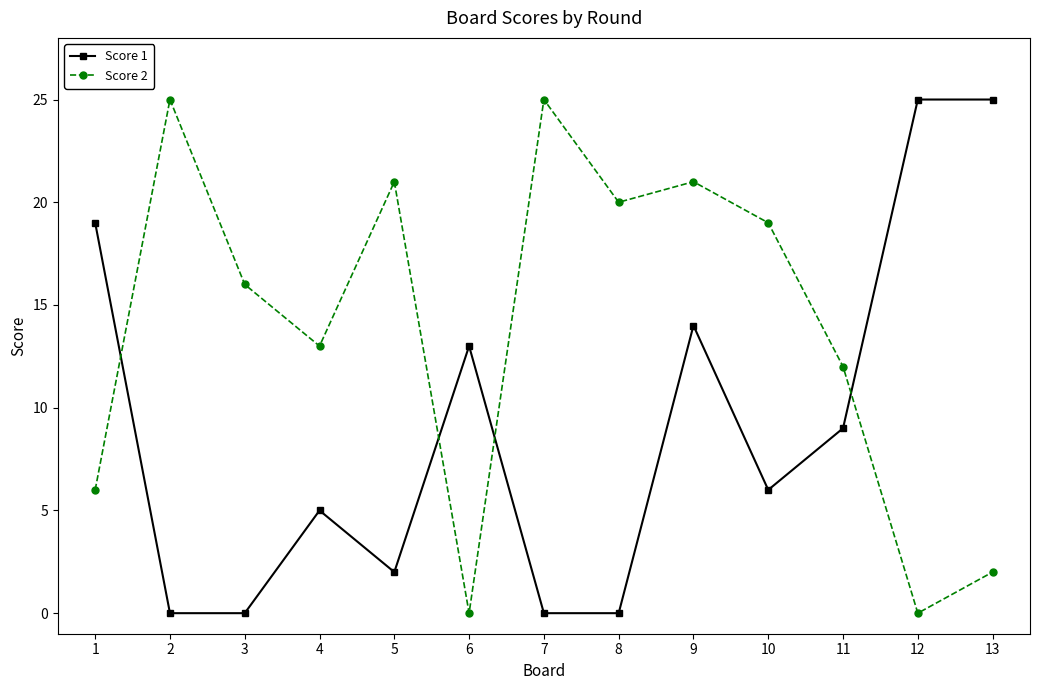

How many intersections are there between Score 1 and Score 2?

4